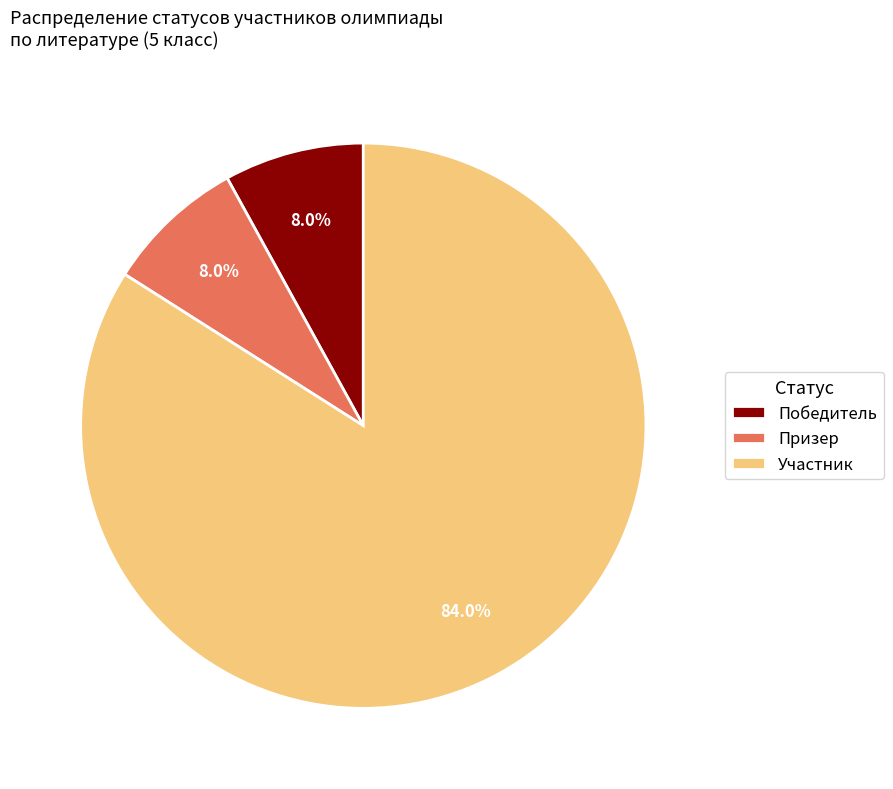

The Победитель slice represents 8% of the pie. True or false?

True